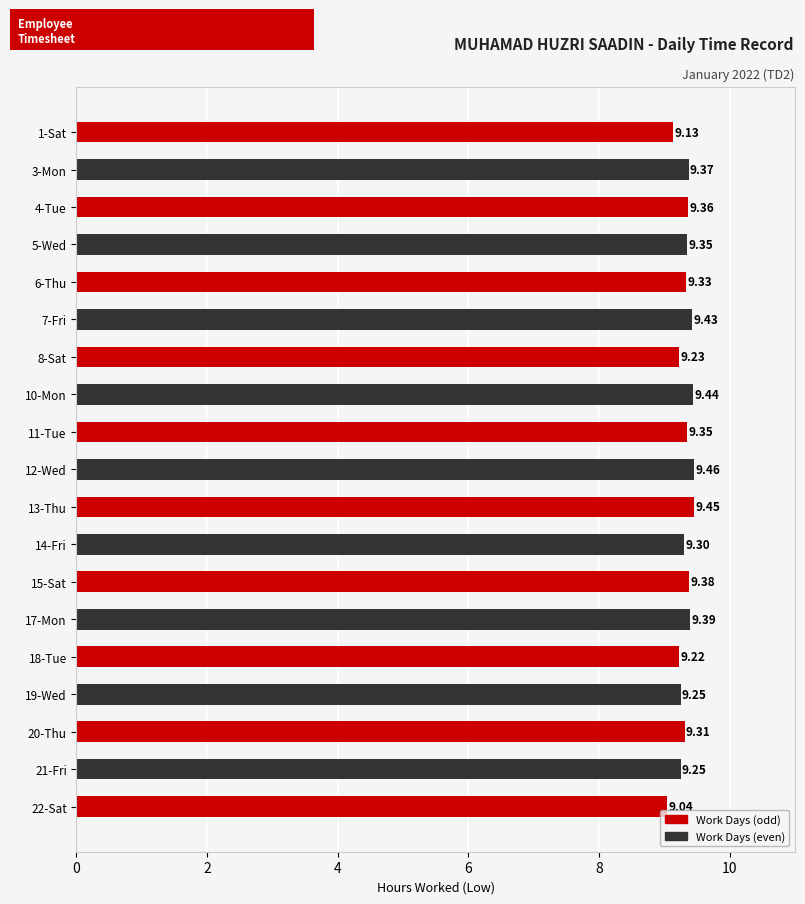

Where is the data nearest to the value 9?

22-Sat